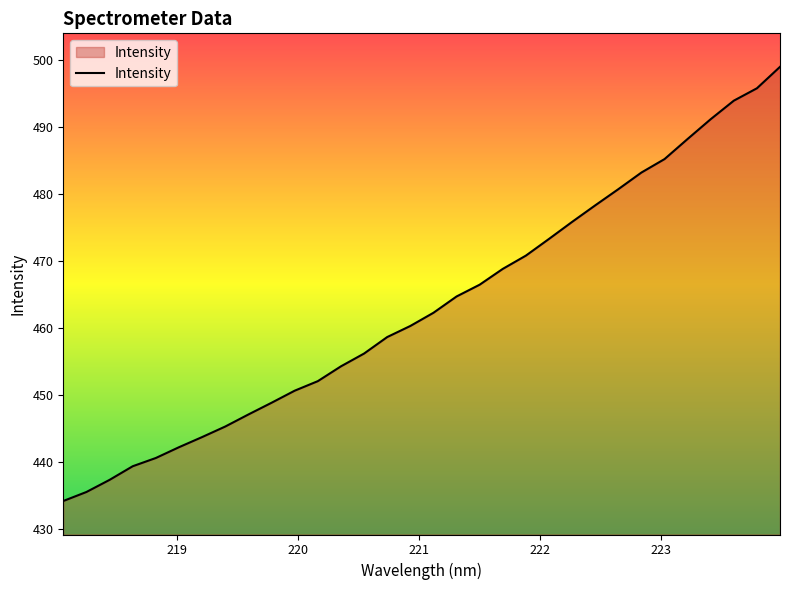

What is the maximum value shown in the chart?

499.0